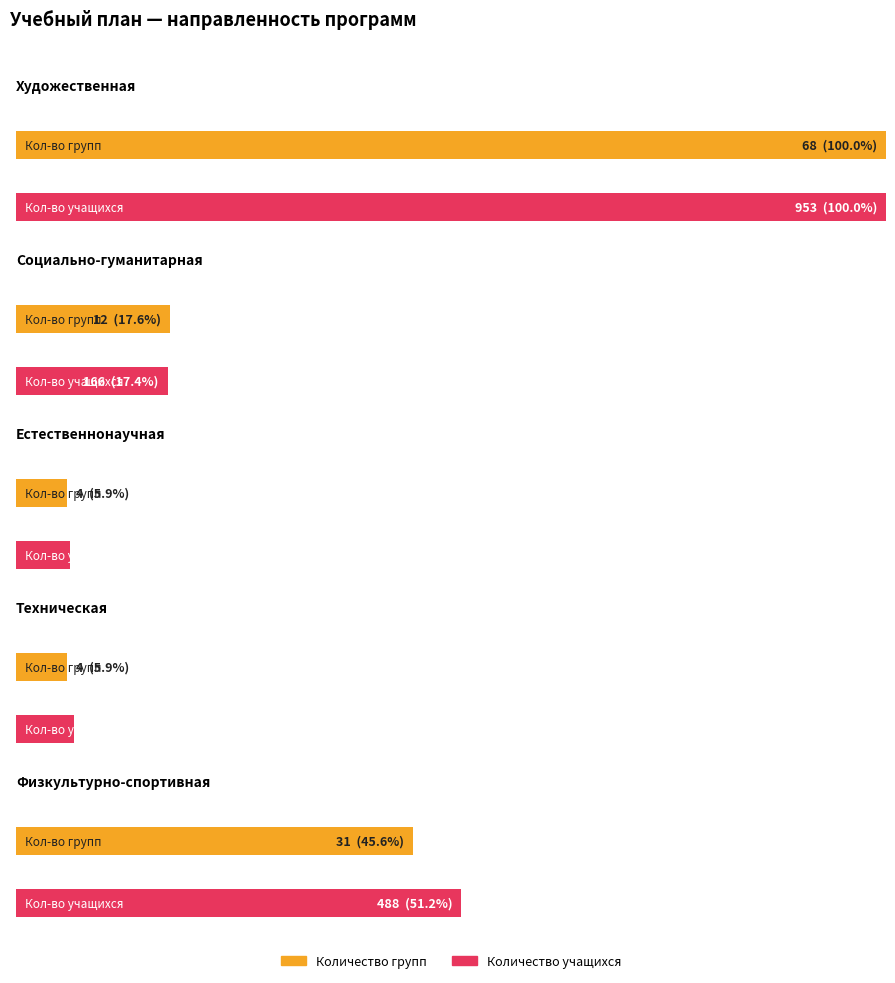

True or false: Количество групп has a value of 7 at Естественнонаучная.

False